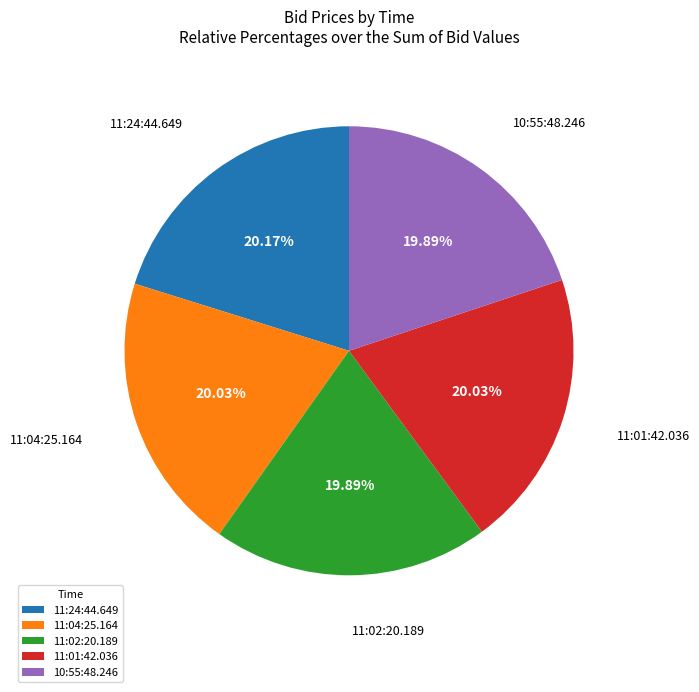

How many slices are in this pie chart?

5